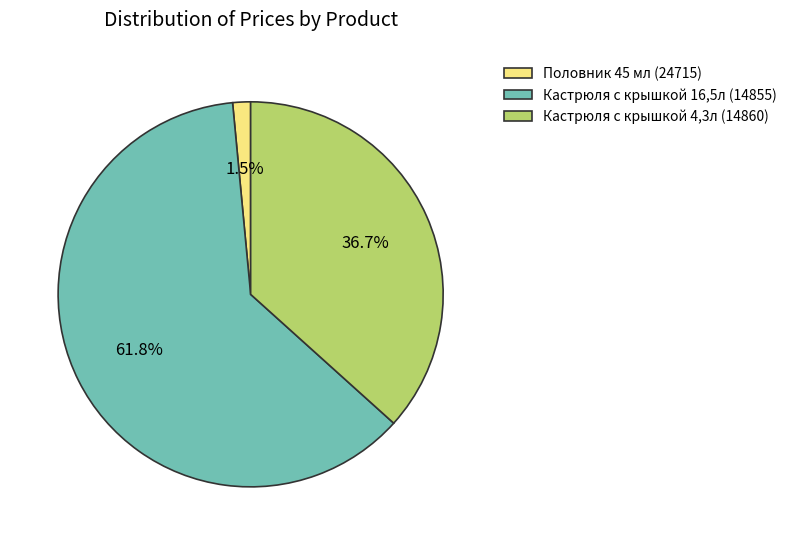

Rank the categories by value from highest to lowest.

Кастрюля с крышкой 16,5л (14855), Кастрюля с крышкой 4,3л (14860), Половник 45 мл (24715)